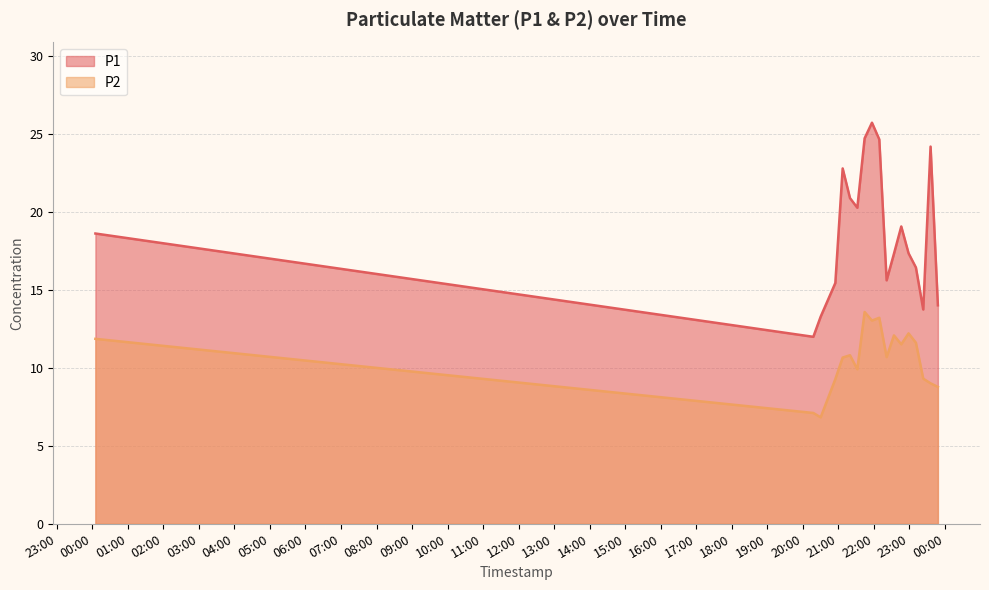

What is the difference between the highest and lowest values at 2023-06-22T22:34:10?

5.2